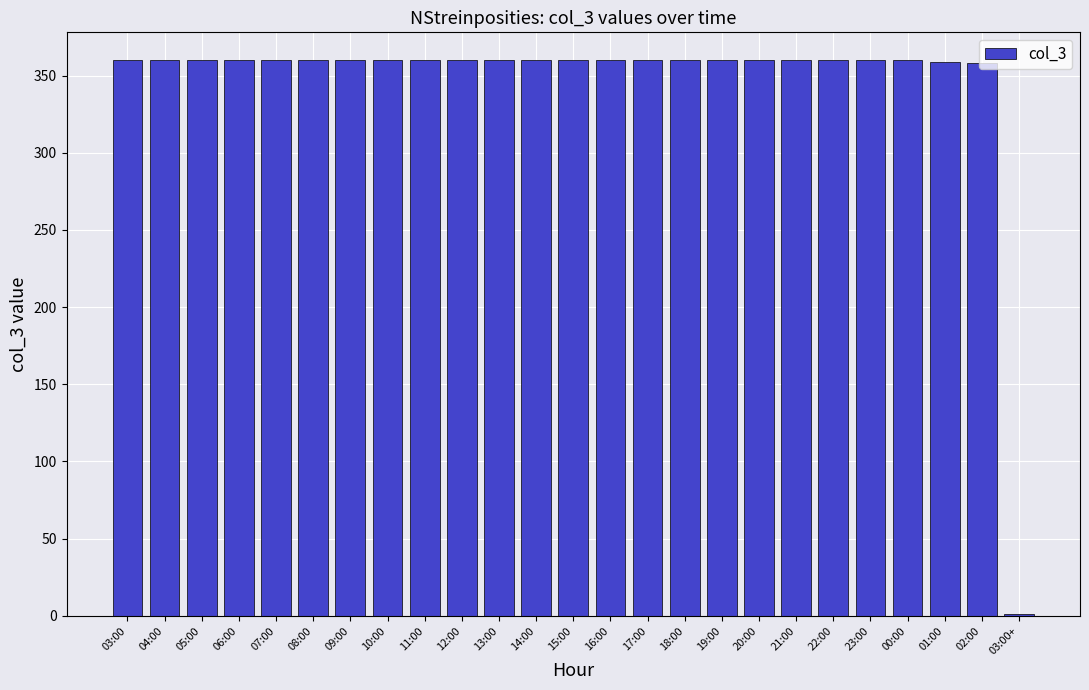

What is the maximum value shown in the chart?

360